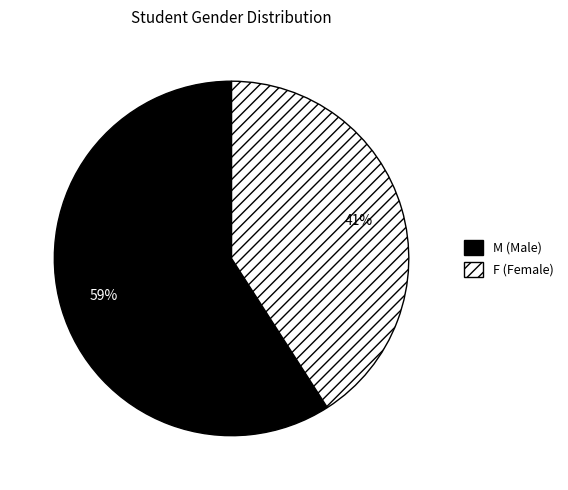

What percentage is the M slice, to the nearest percent?

59%